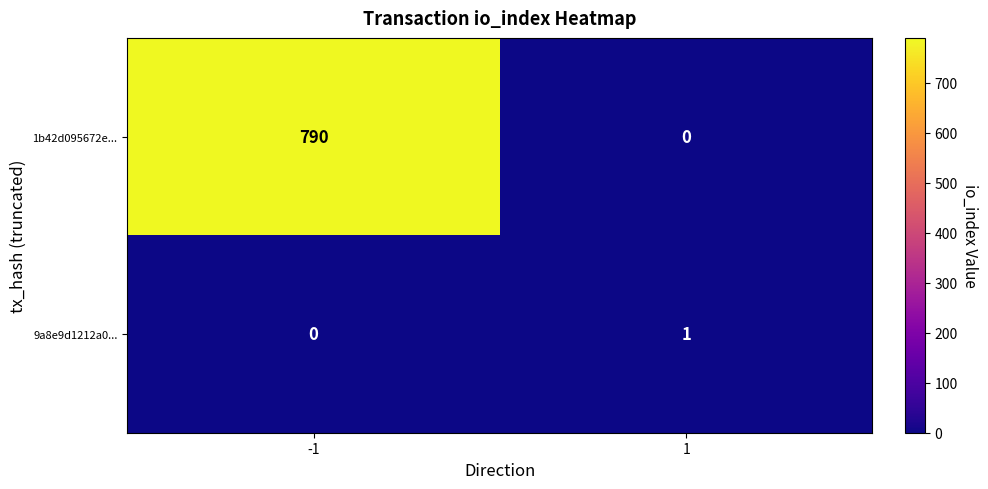

What is the difference between the highest and lowest values at -1?

790